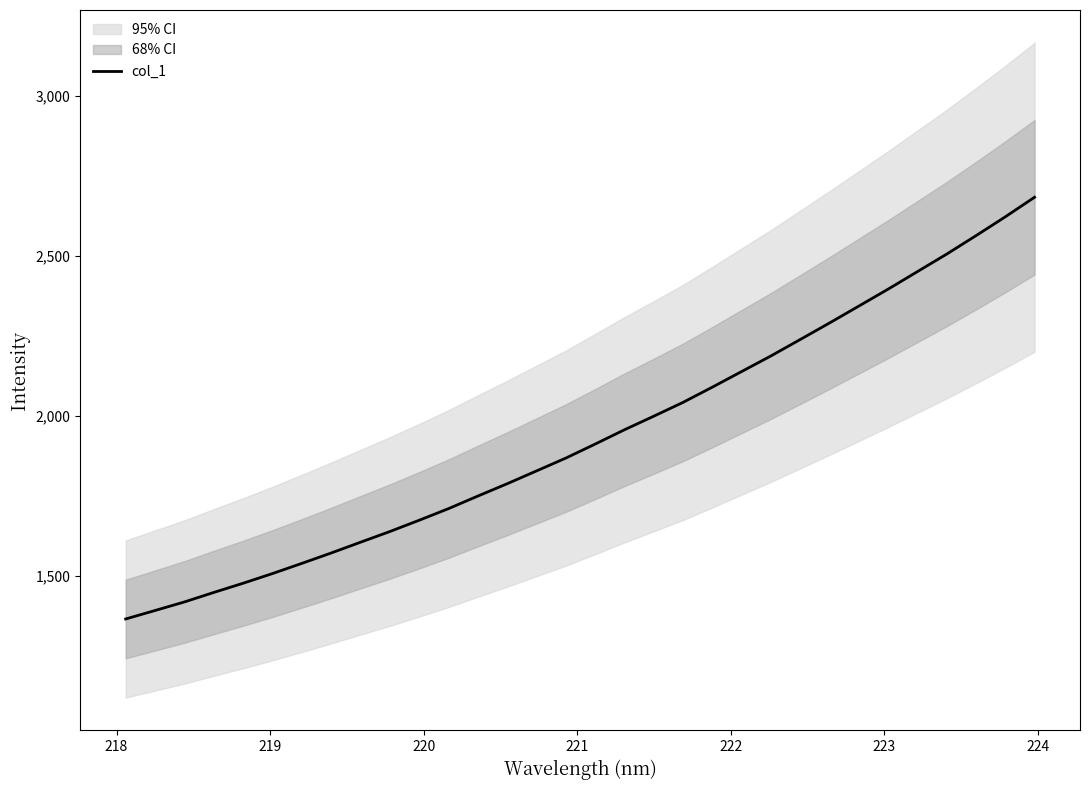

What is the minimum value for col_1?

1364.7